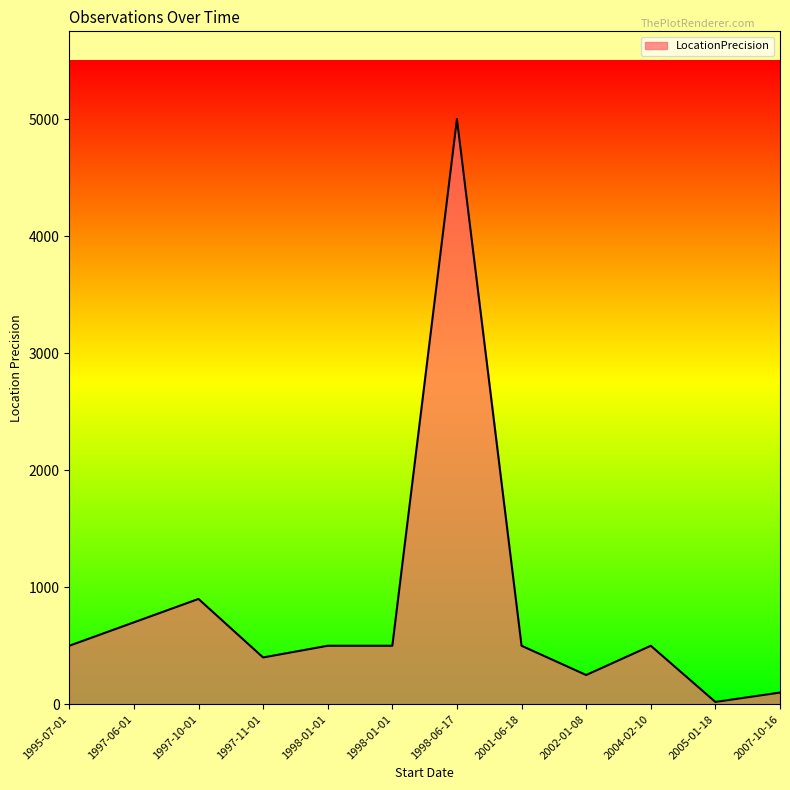

How many lines are shown in the chart?

1